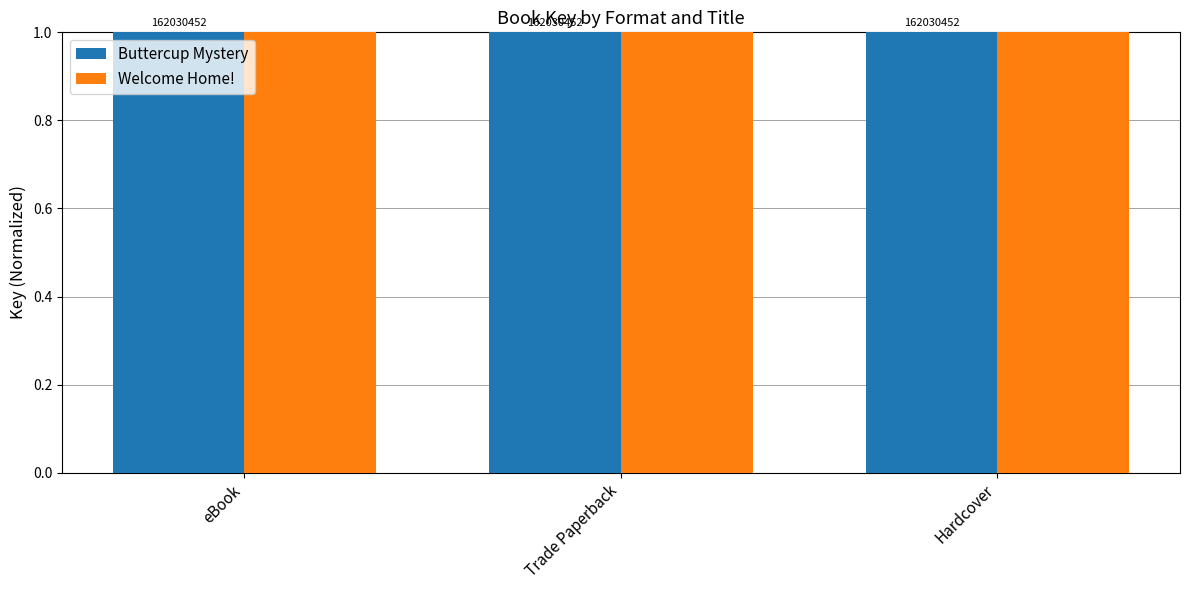

What are all the series names shown in the legend?

Buttercup Mystery, Welcome Home!